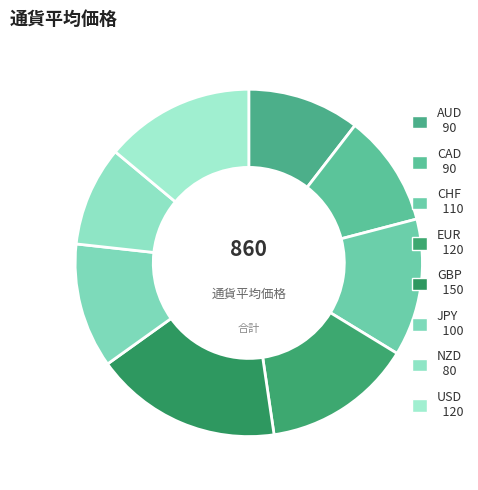

How many slices are in this pie chart?

8